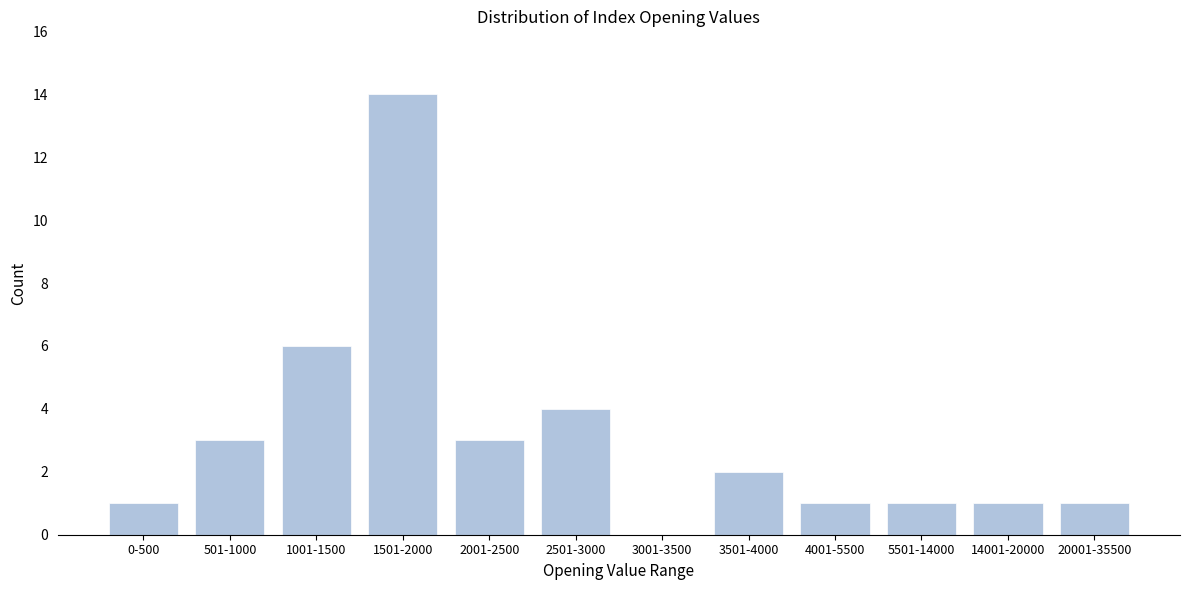

Reading left to right, what are all the values shown in this chart?

0-500=1	501-1000=3	1001-1500=6	1501-2000=14	2001-2500=3	2501-3000=4	3001-3500=0	3501-4000=2	4001-5500=1	5501-14000=1	14001-20000=1	20001-35500=1